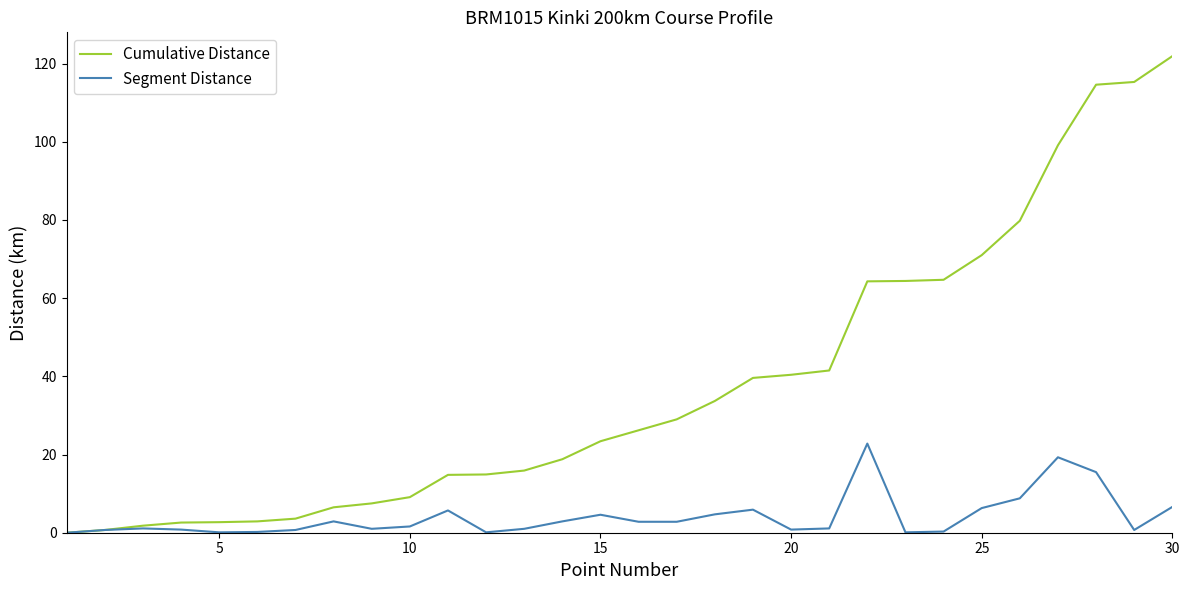

Rank the series by their maximum value, from highest to lowest.

Cumulative Distance, Segment Distance